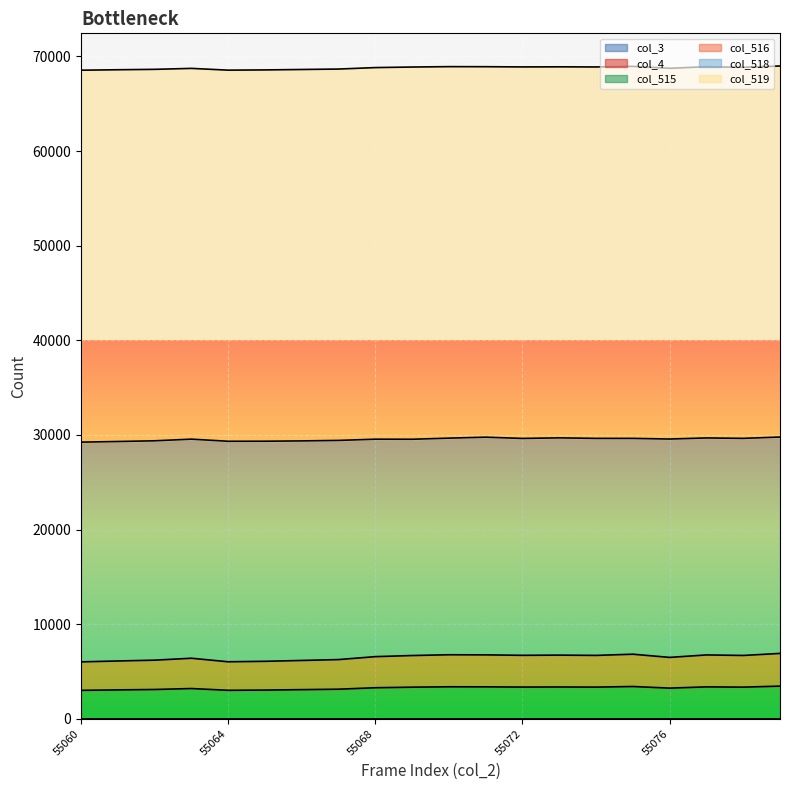

How many data points in col_518 are above 23005?

9